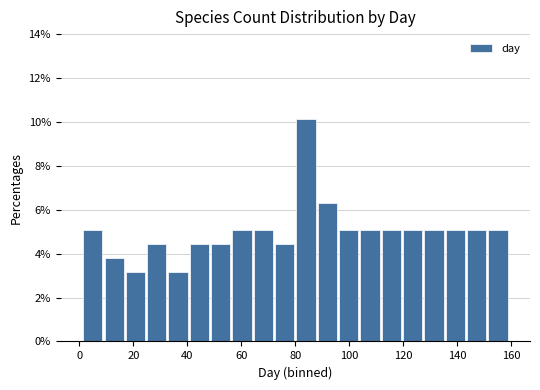

Read against the x-axis, roughly where is the centre of the tallest bar?

84